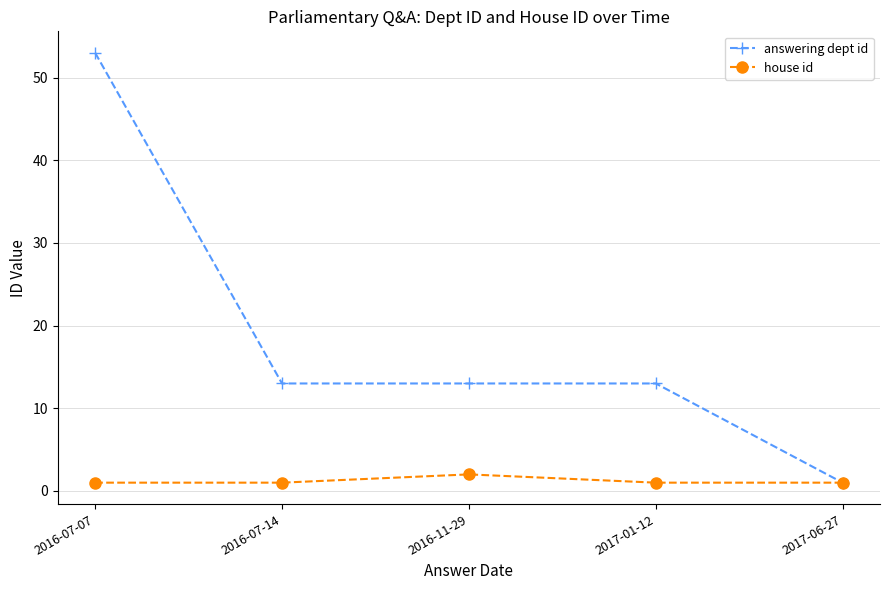

Which series has the largest total across all categories?

answering dept id